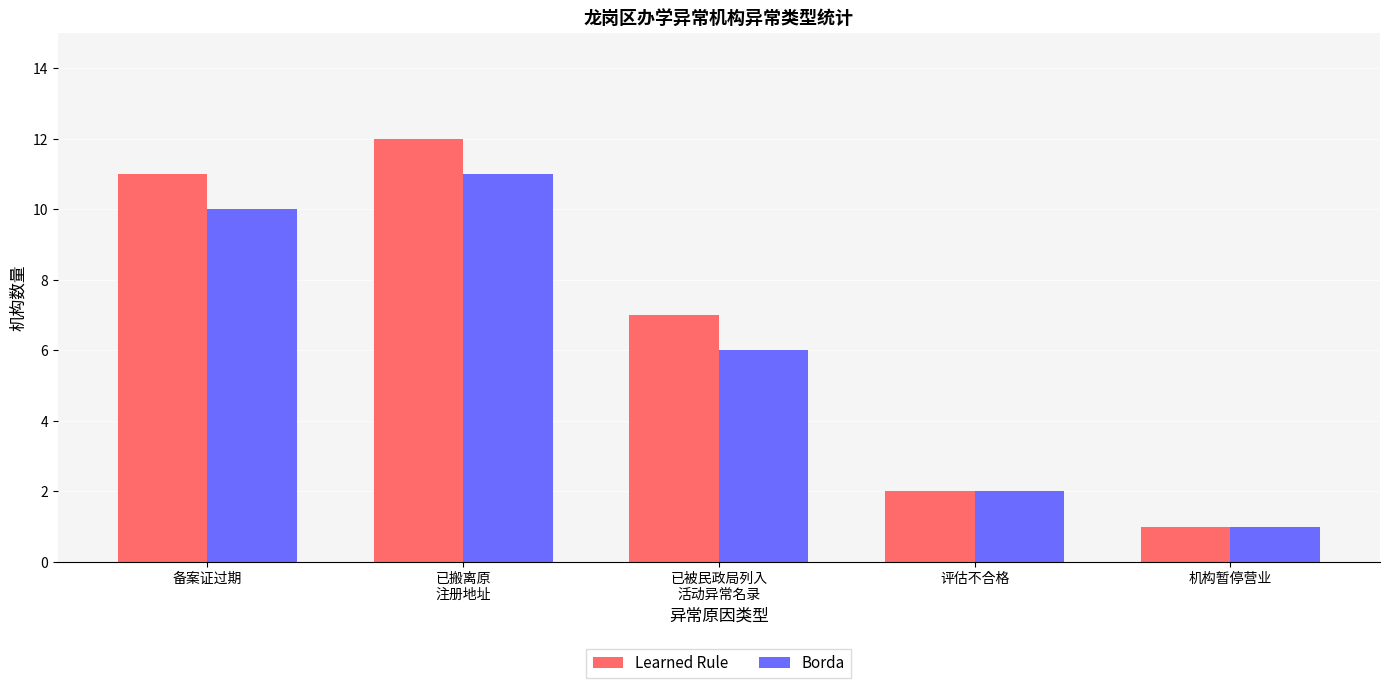

How many series are shown in this chart?

2